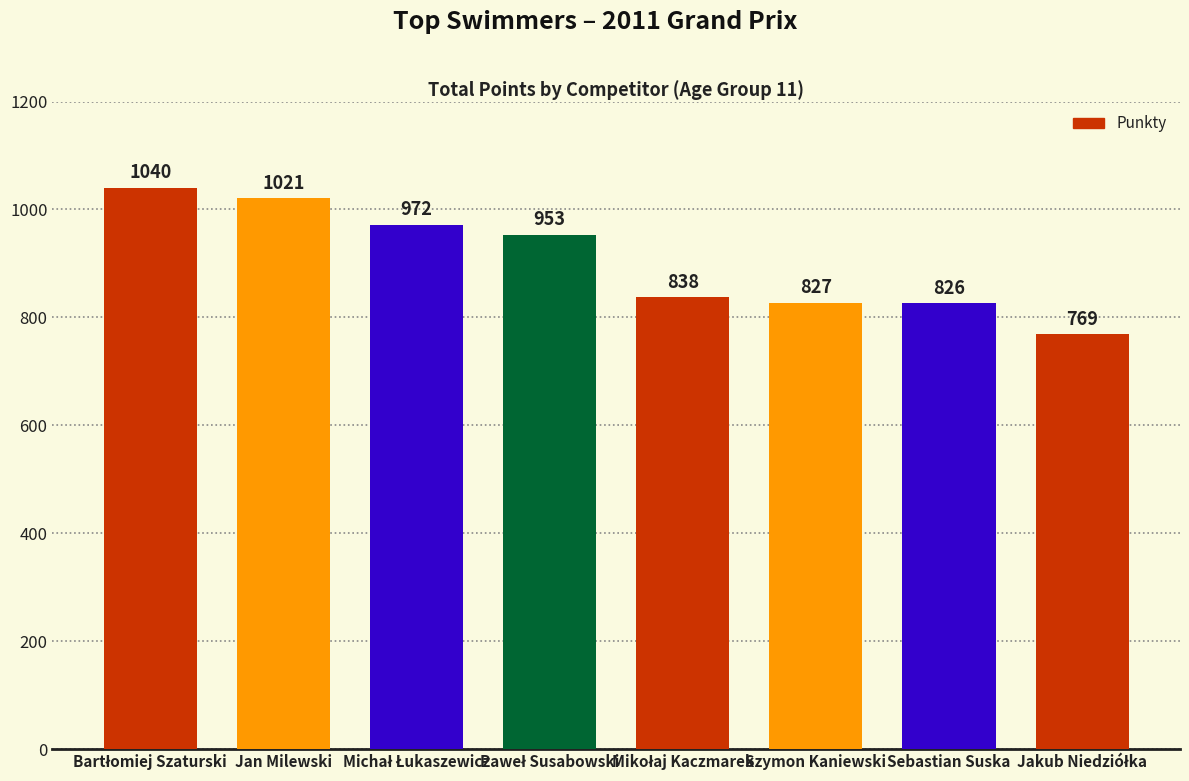

Is it true that the value at Jan Milewski is 1021?

True